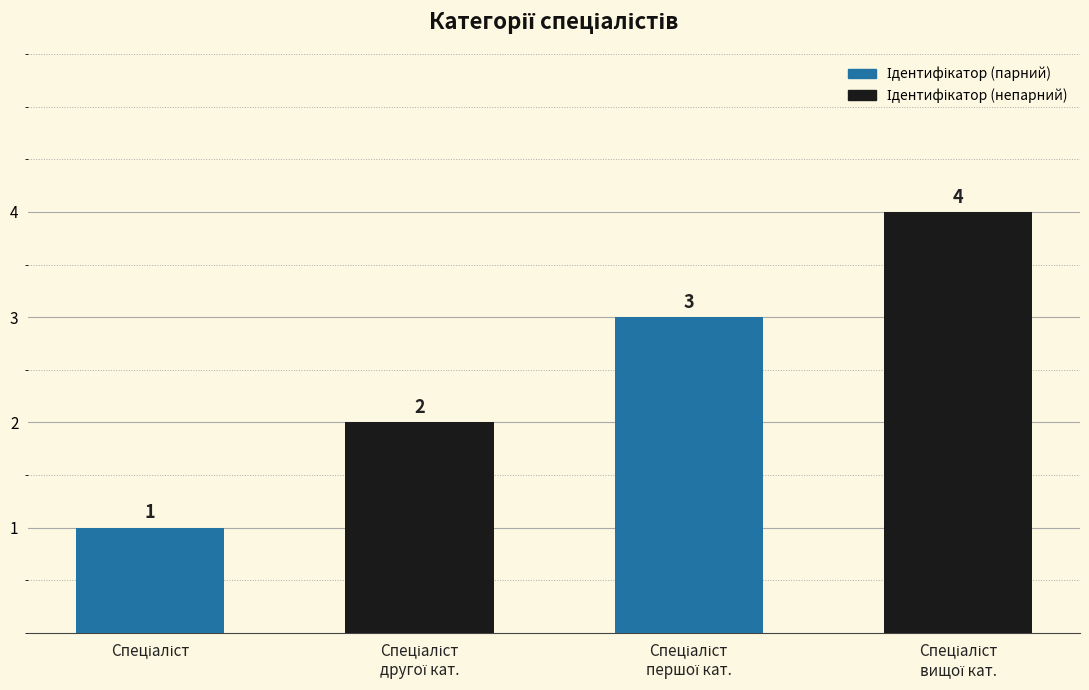

How many data points does each series have?

4